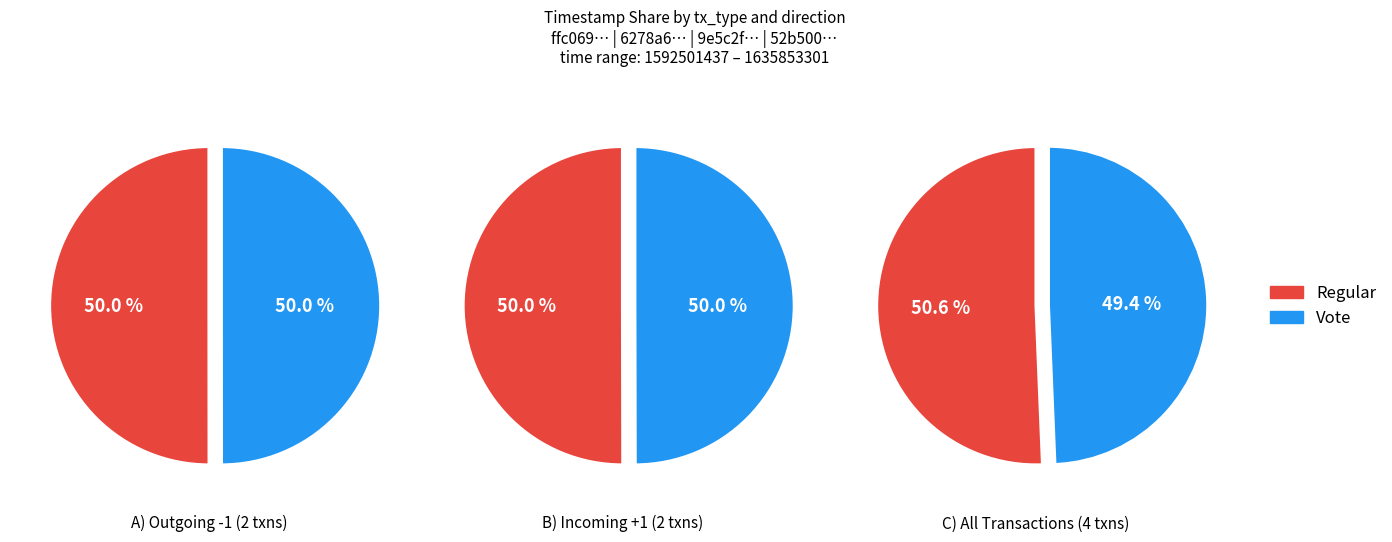

Count the number of slices in the pie.

2